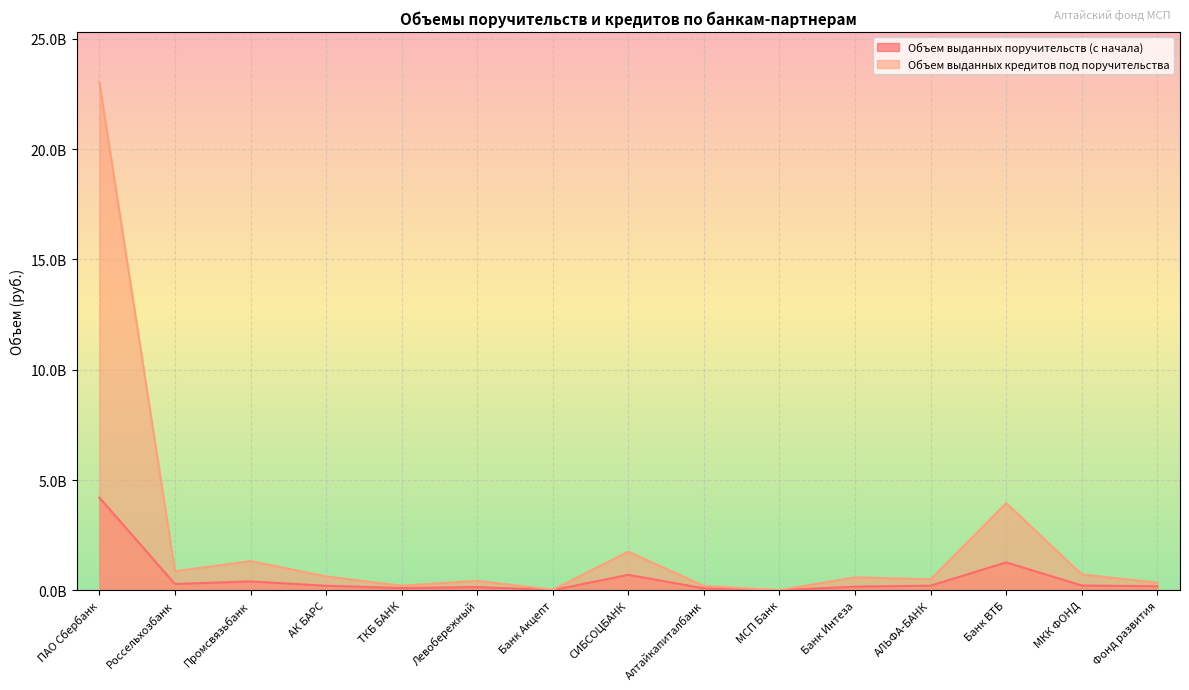

What are all the series names shown in the legend?

Объем выданных поручительств (с начала), Объем выданных кредитов под поручительства